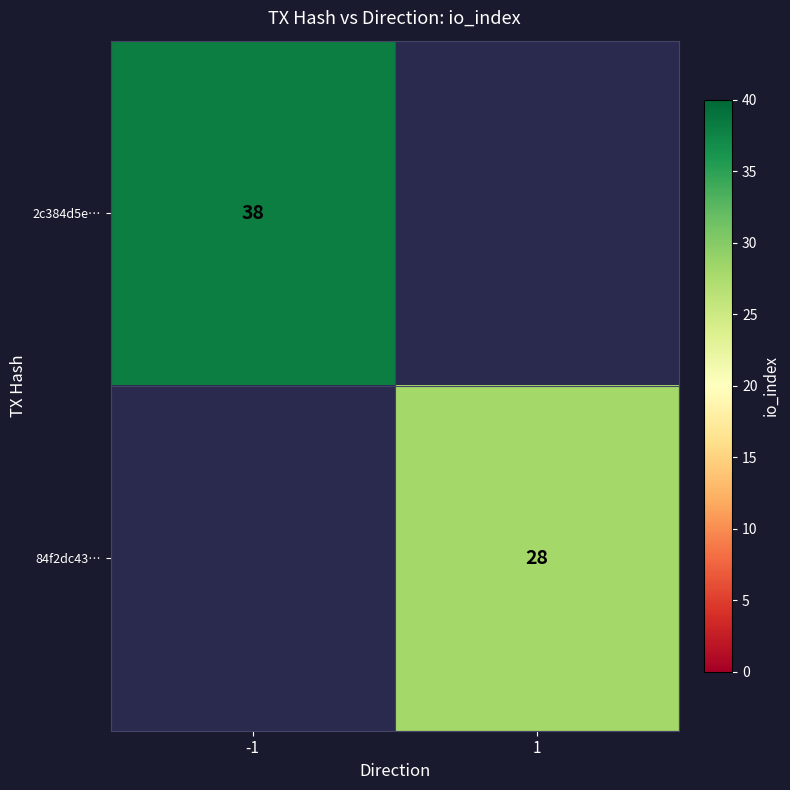

Is it true that 2c384d5e… equals 16 at -1?

False